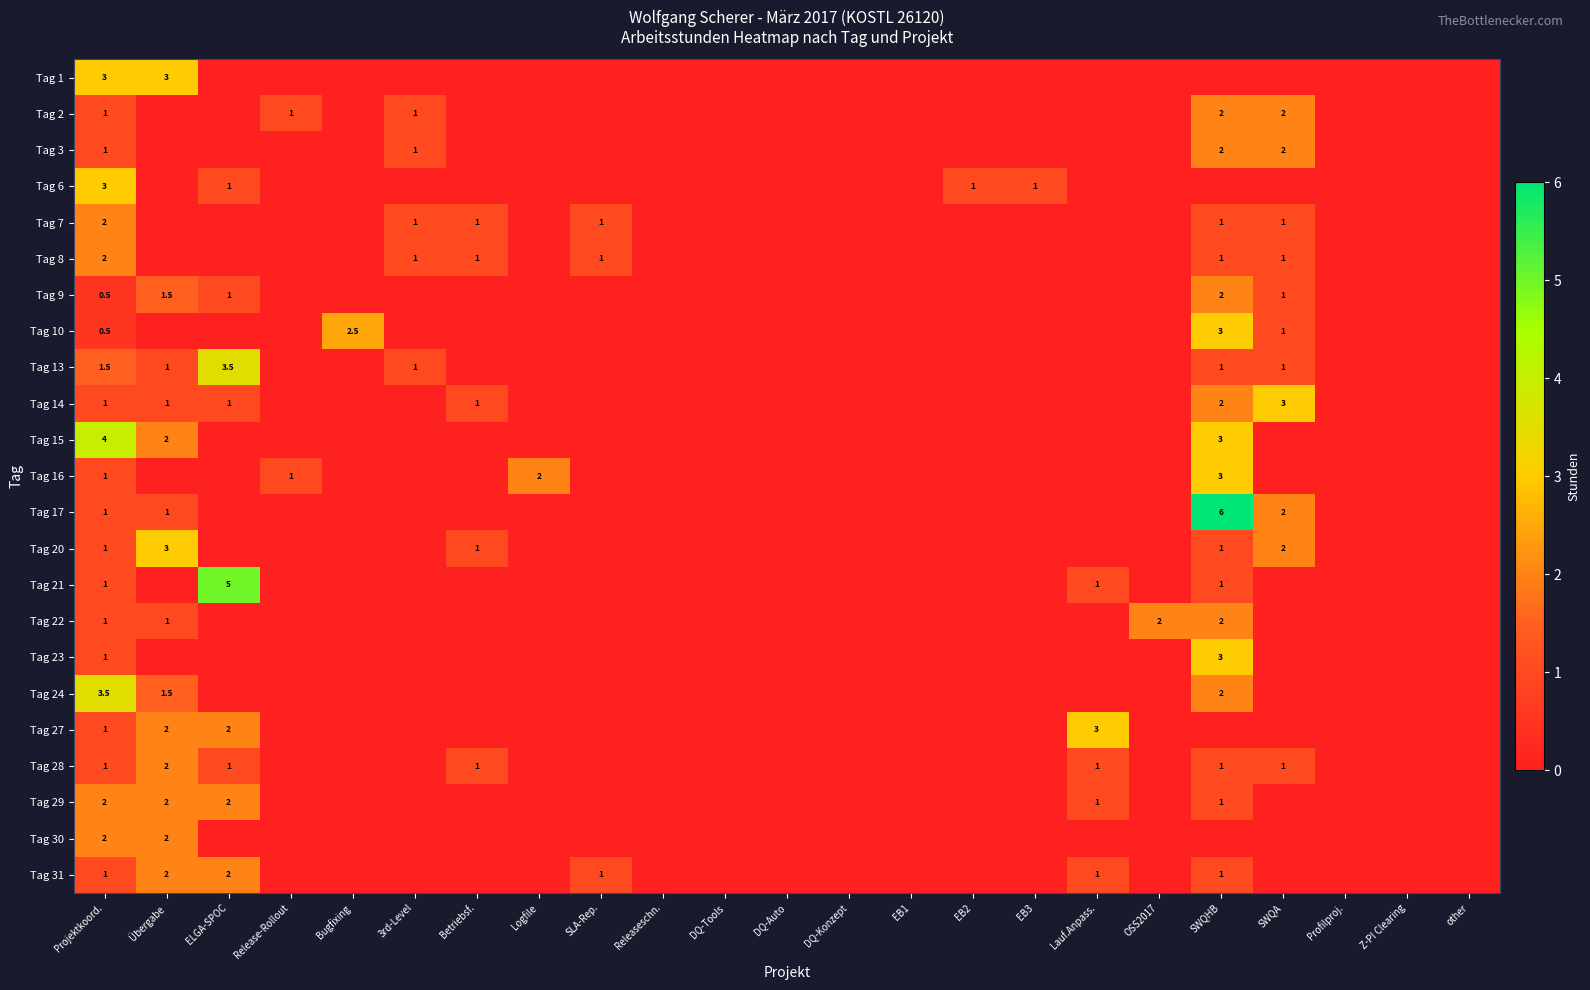

What is the spread (max minus min) of values at Projektkoord.?

3.5